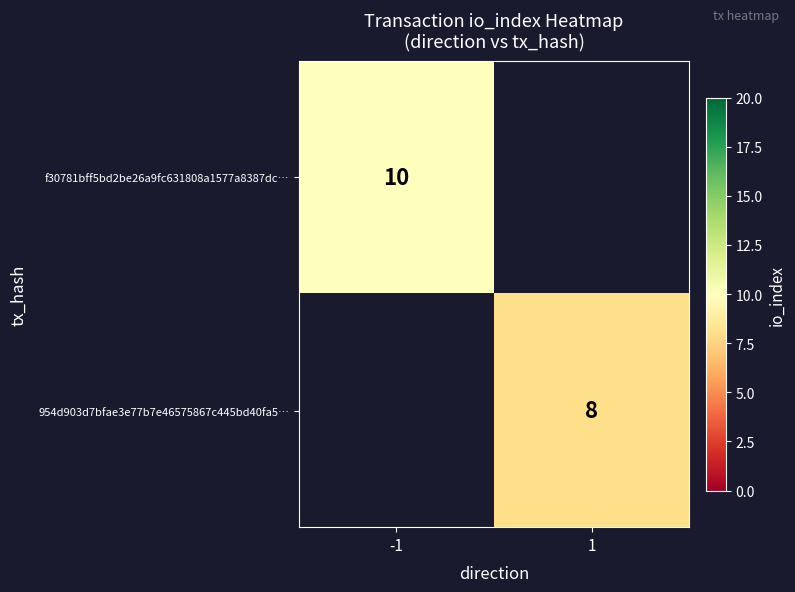

True or false: f30781bff5bd2be26a9fc631808a1577a8387dc… has a value of 10 at -1.

True